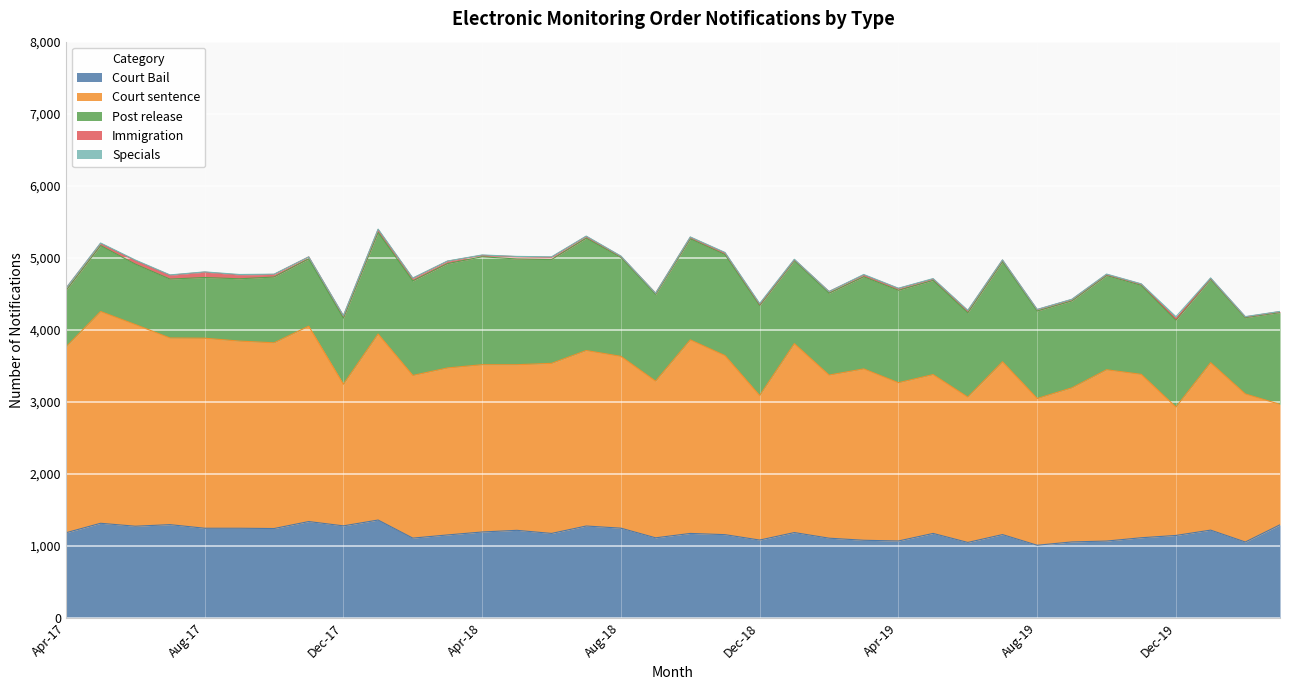

List the series in order of their peak value, highest first.

Court sentence, Post release, Court Bail, Immigration, Specials